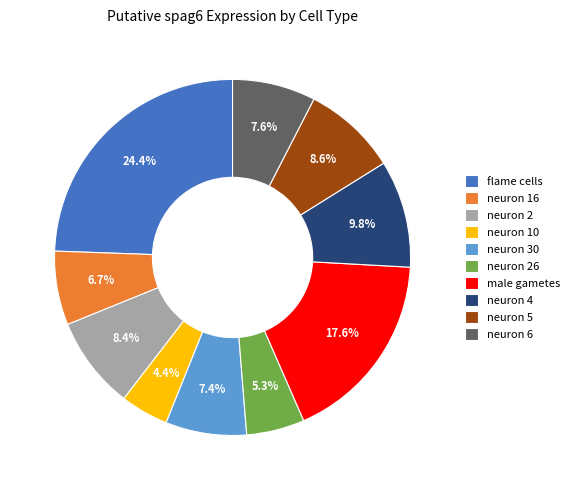

Count the number of slices in the pie.

10